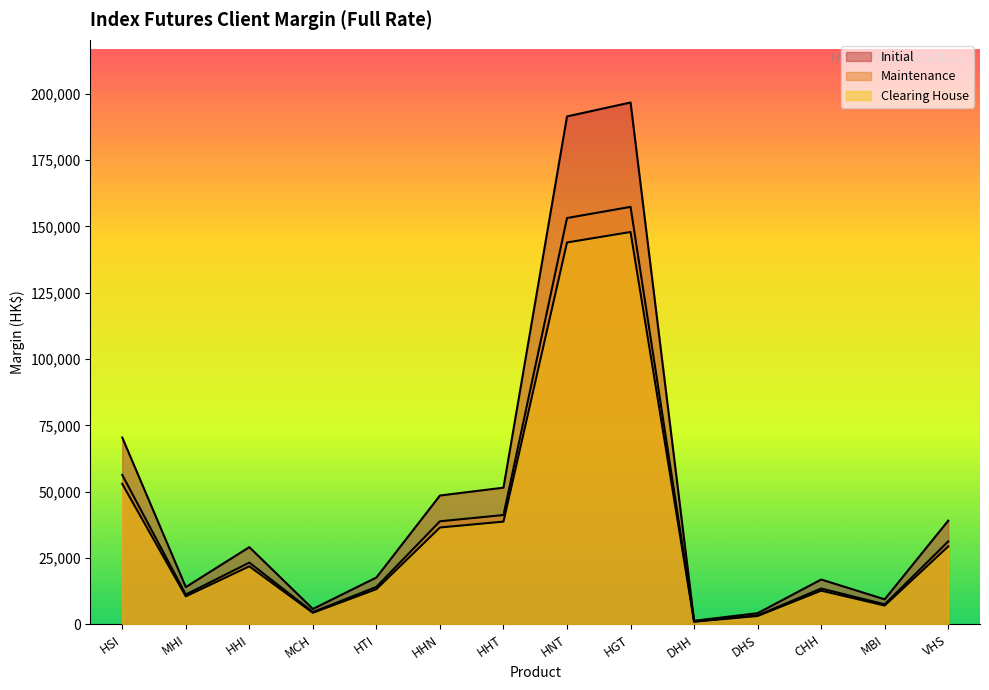

What is the sum of the Clearing House values at DHH and CHH?

13770